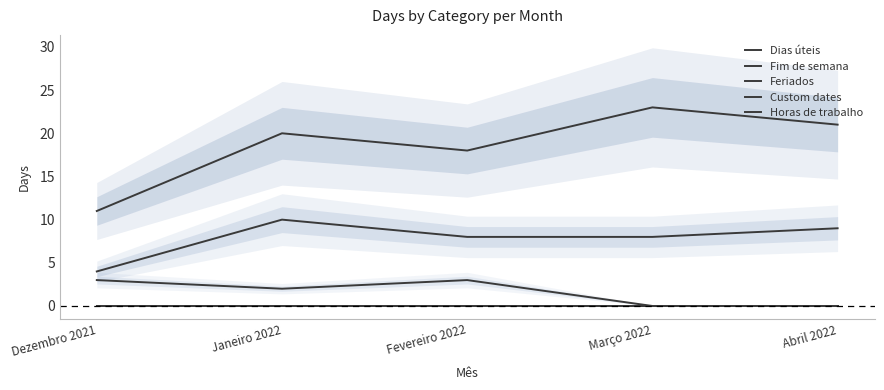

At how many categories does at least one series exceed 8?

5